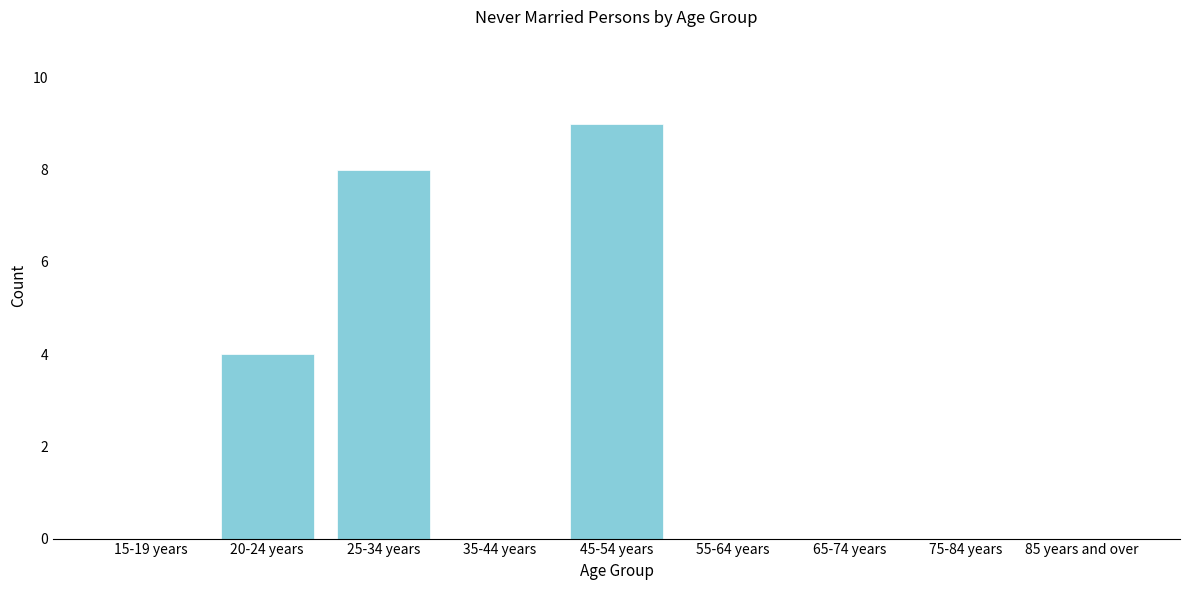

Reading right to left, extract all data points from this chart.

85 years and over=0	75-84 years=0	65-74 years=0	55-64 years=0	45-54 years=9	35-44 years=0	25-34 years=8	20-24 years=4	15-19 years=0